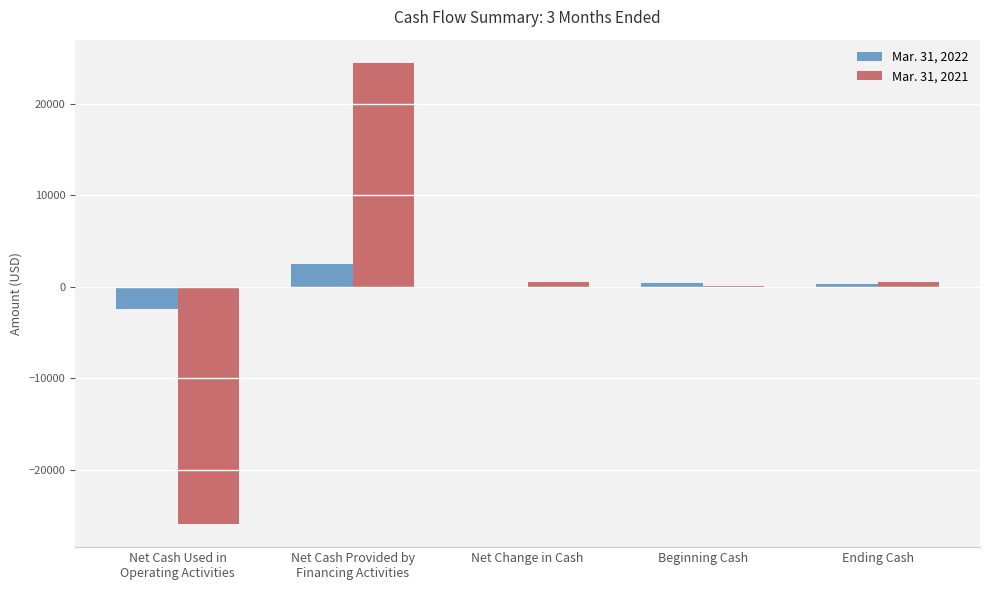

What is the maximum value shown in the chart?

24468